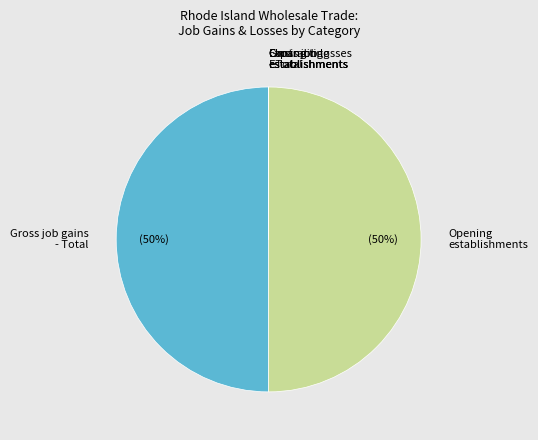

To the nearest percent, what portion does Gross job gains - Total represent?

50%